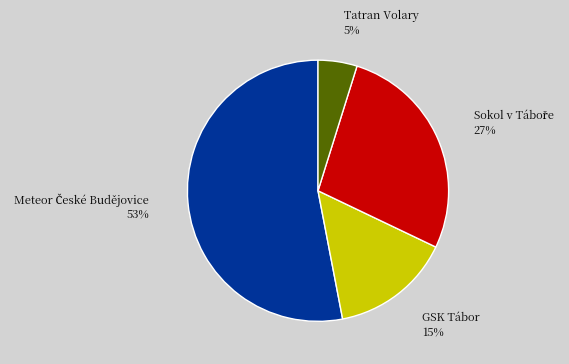

Which category has the smallest portion of the pie?

Tatran Volary